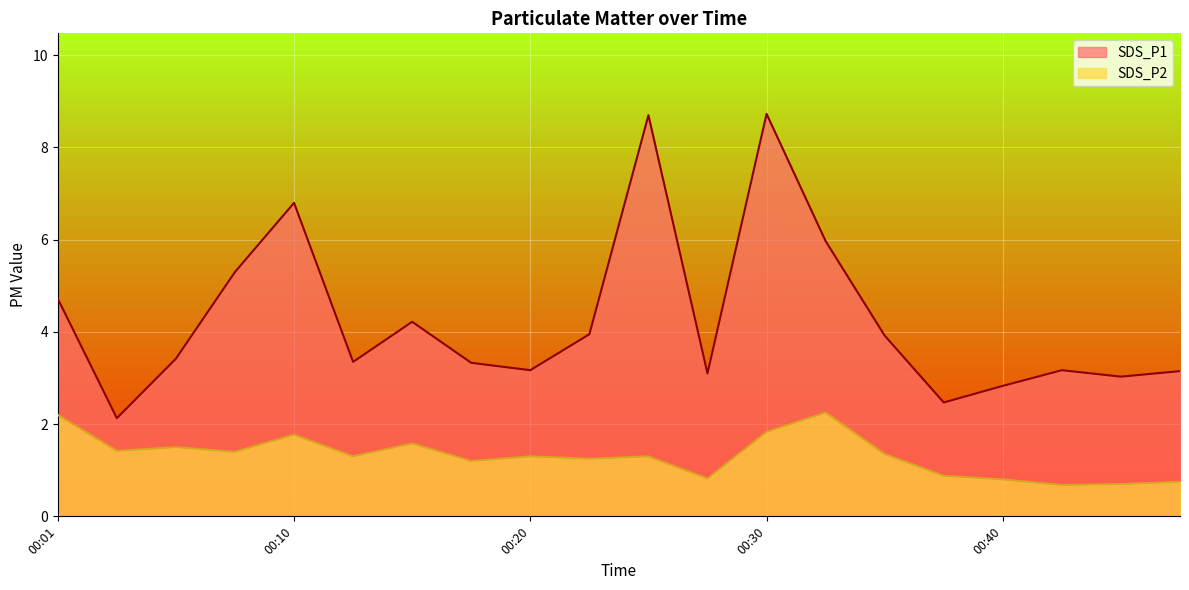

True or false: SDS_P1 has a value of 1.8 at 00:32.

False